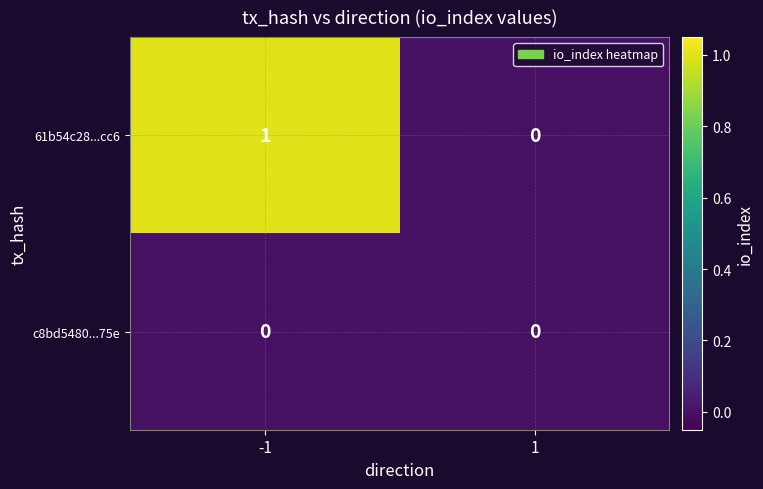

Reading left to right, extract all data points from this chart.

61b54c28...cc6: -1=1	1=0
c8bd5480...75e: -1=0	1=0